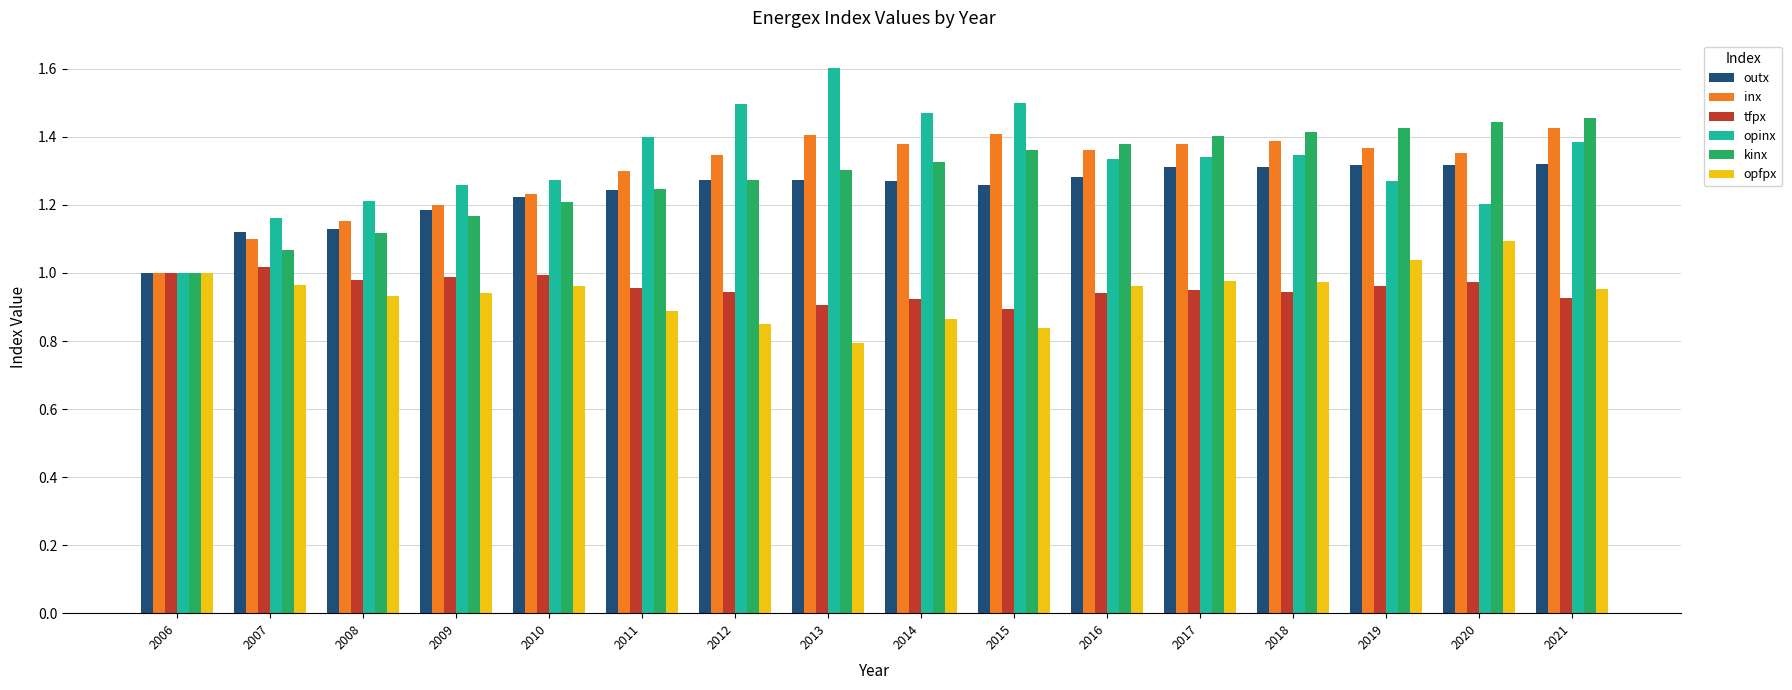

Is the value of opfpx at 2018 greater than the value of kinx at 2016?

No